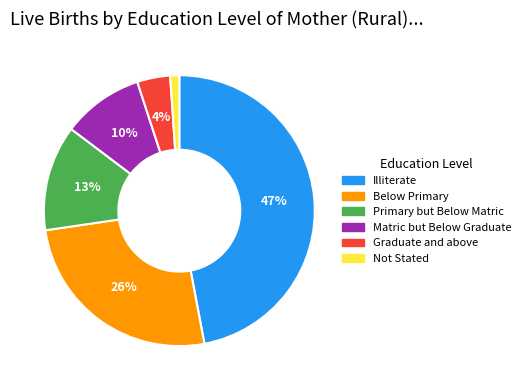

Rank the categories by value from highest to lowest.

Illiterate, Below Primary, Primary but Below Matric, Matric but Below Graduate, Graduate and above, Not Stated